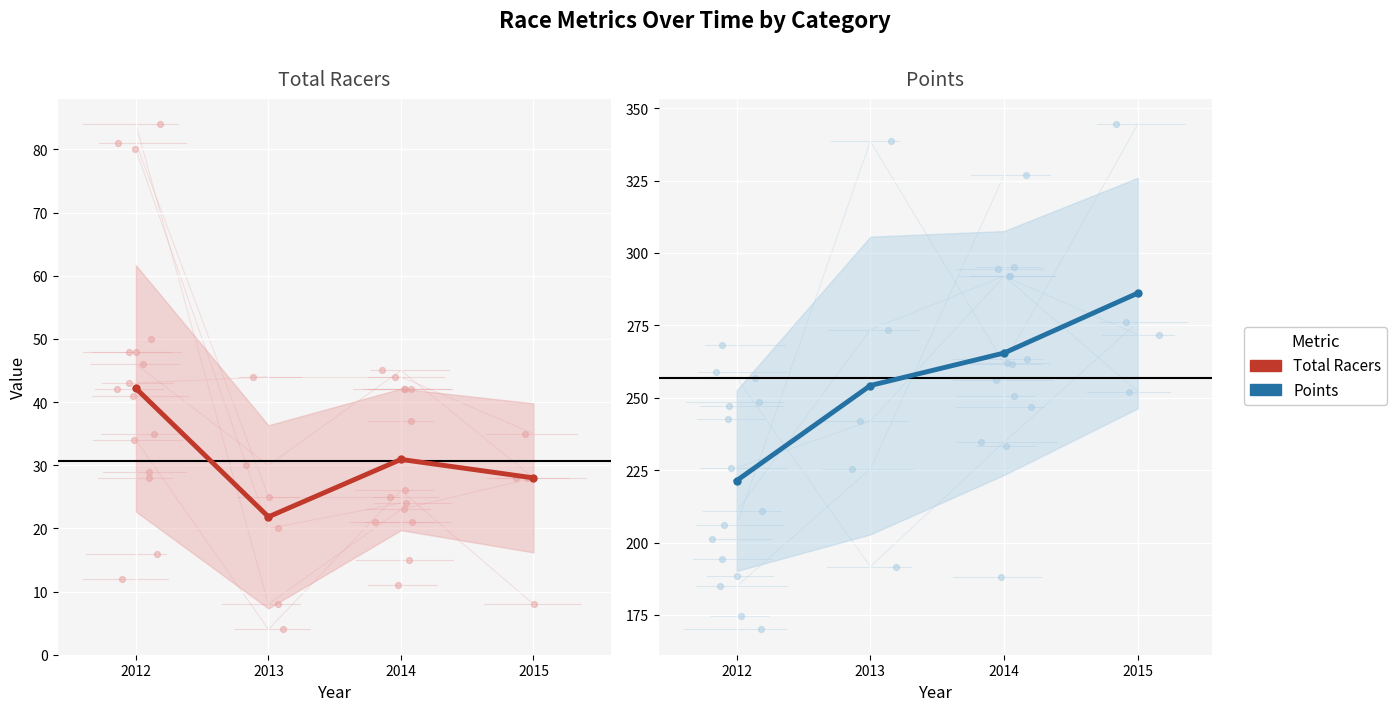

Which series has the largest Y range (max minus min)?

Points